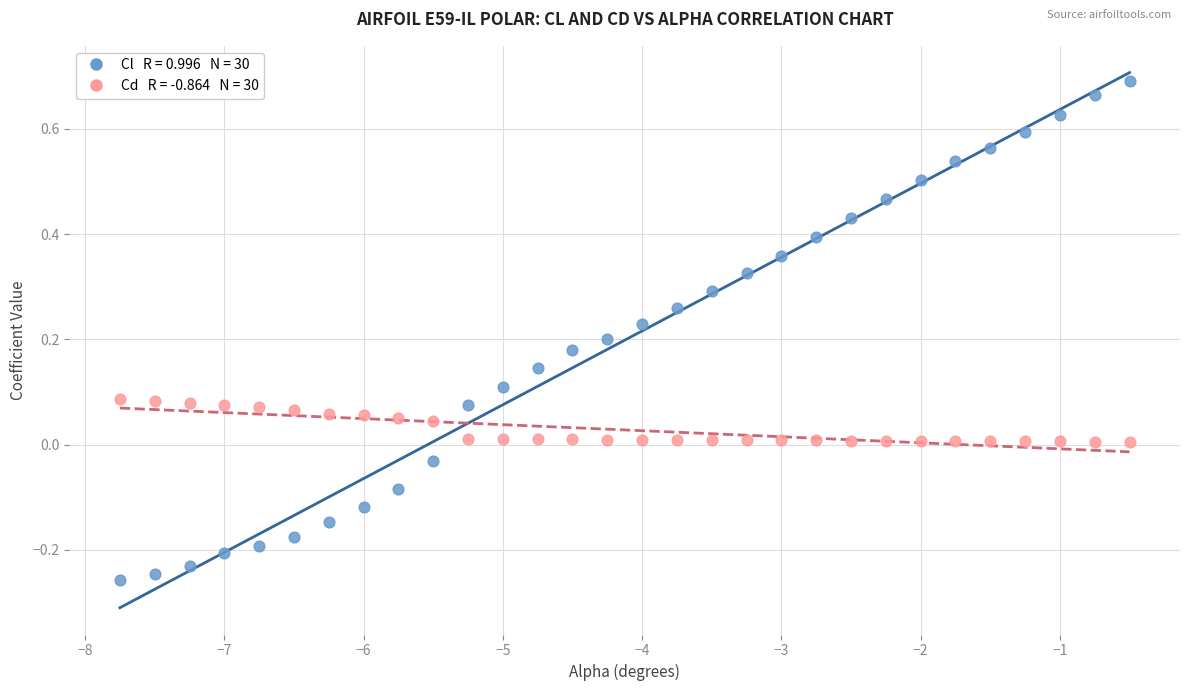

Across all data points, what is the range of Y values (max minus min)?

0.9